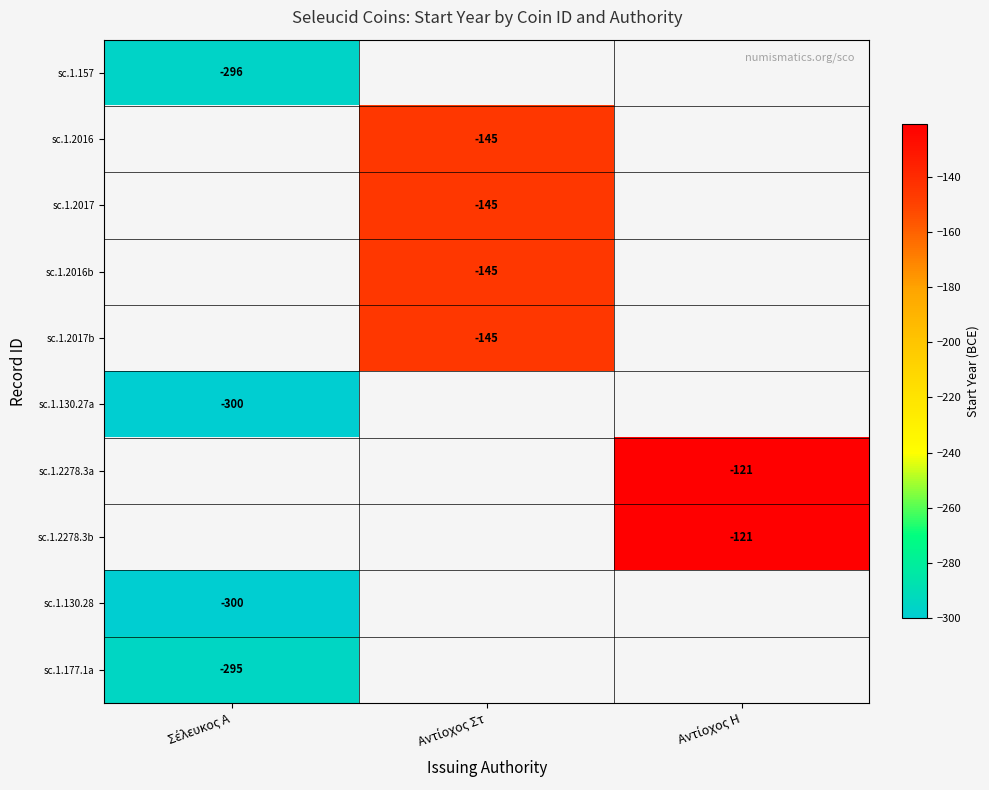

The sc.1.157 series shows -296.0 at Σέλευκος Α. True or false?

True